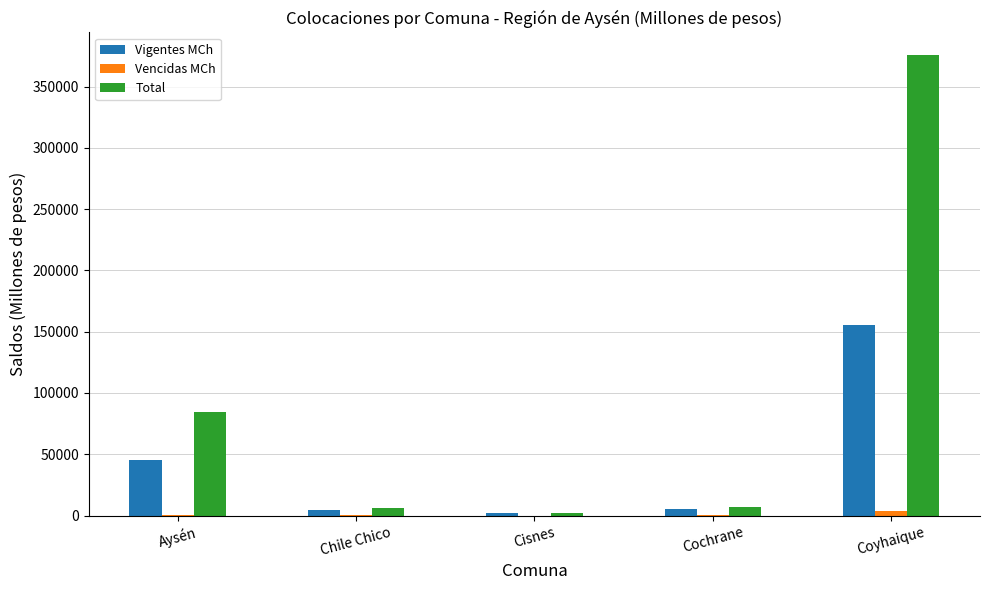

What is the greatest value displayed?

375446.7